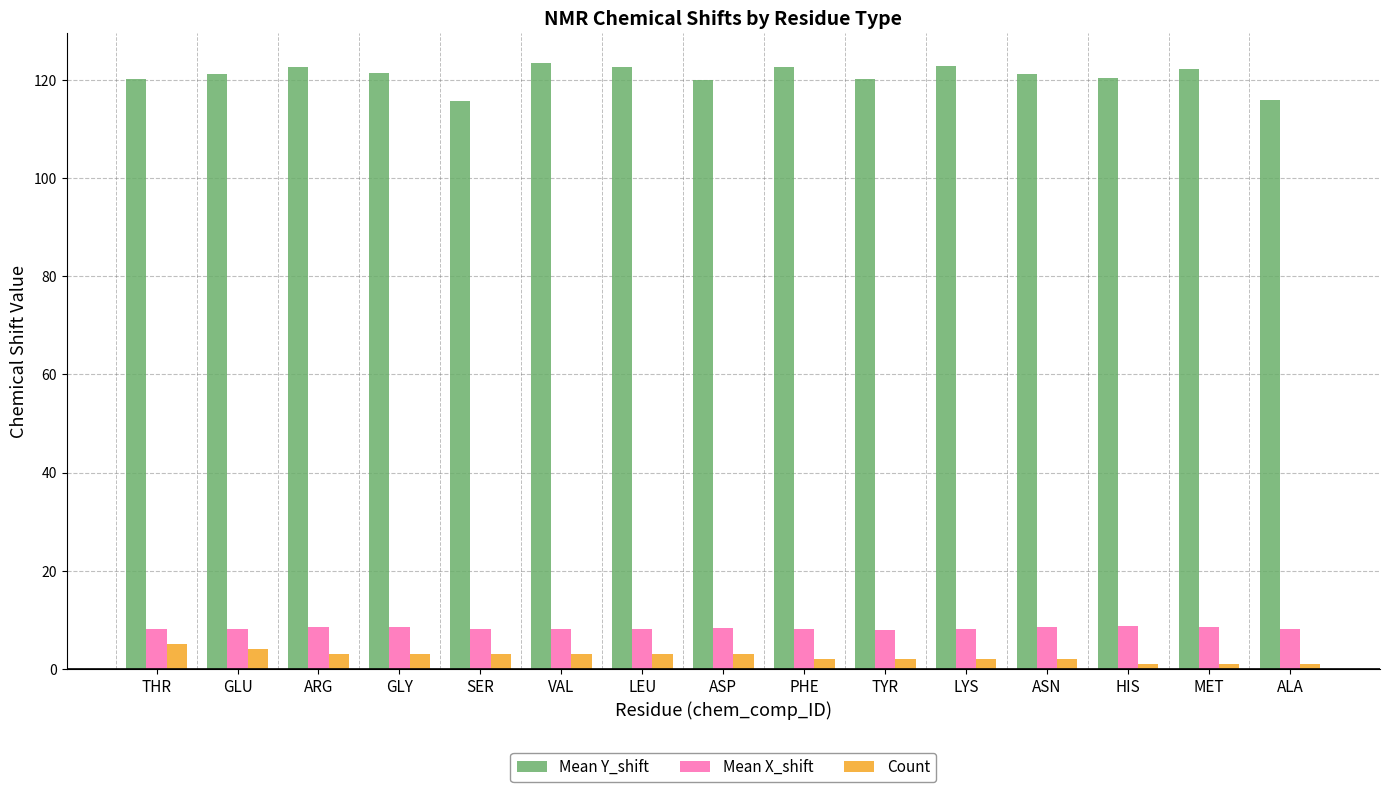

Are the bars horizontal?

No